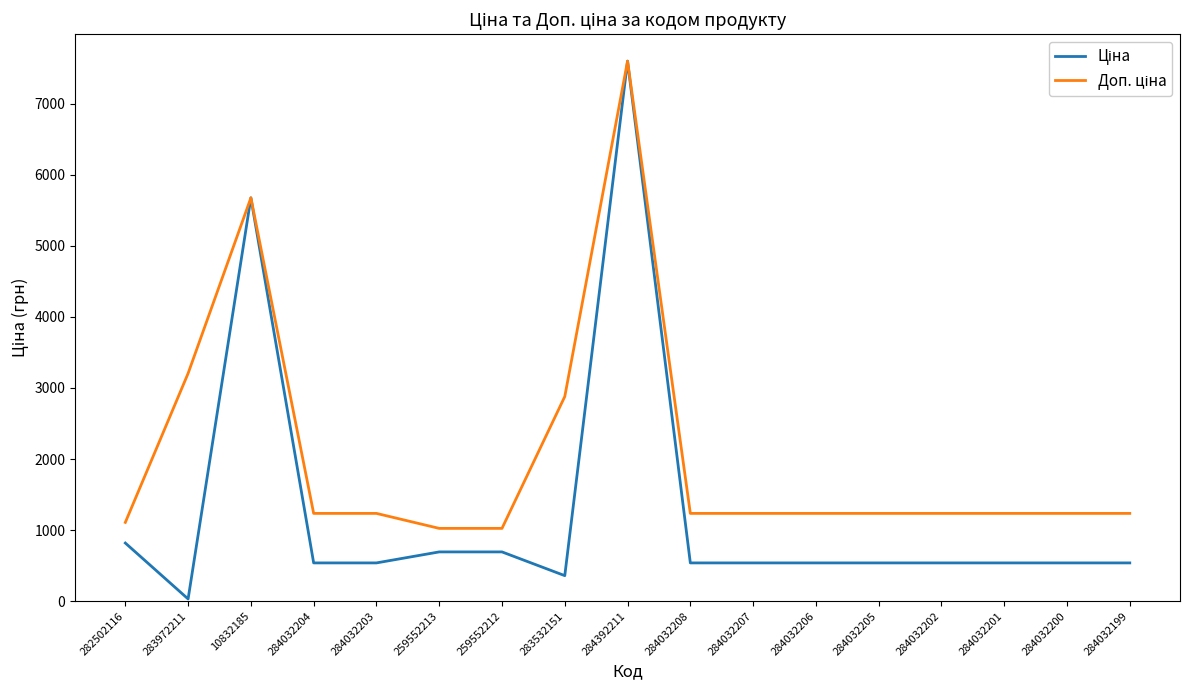

What is the maximum value shown in the chart?

7596.5